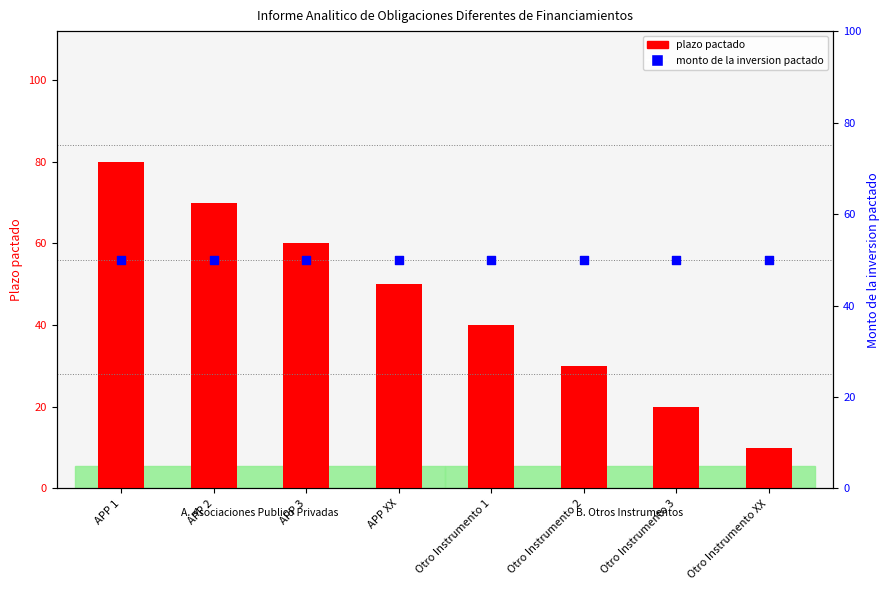

At how many categories does at least one series exceed 45?

8